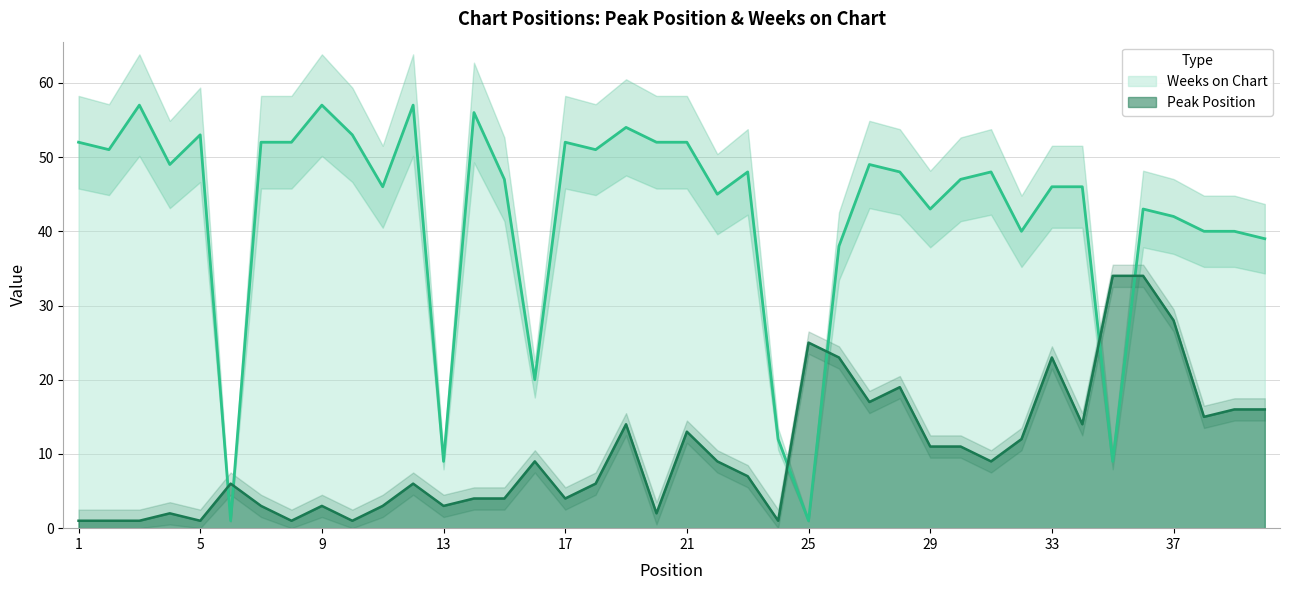

What is the difference between the Peak Position values at 17 and 35?

30